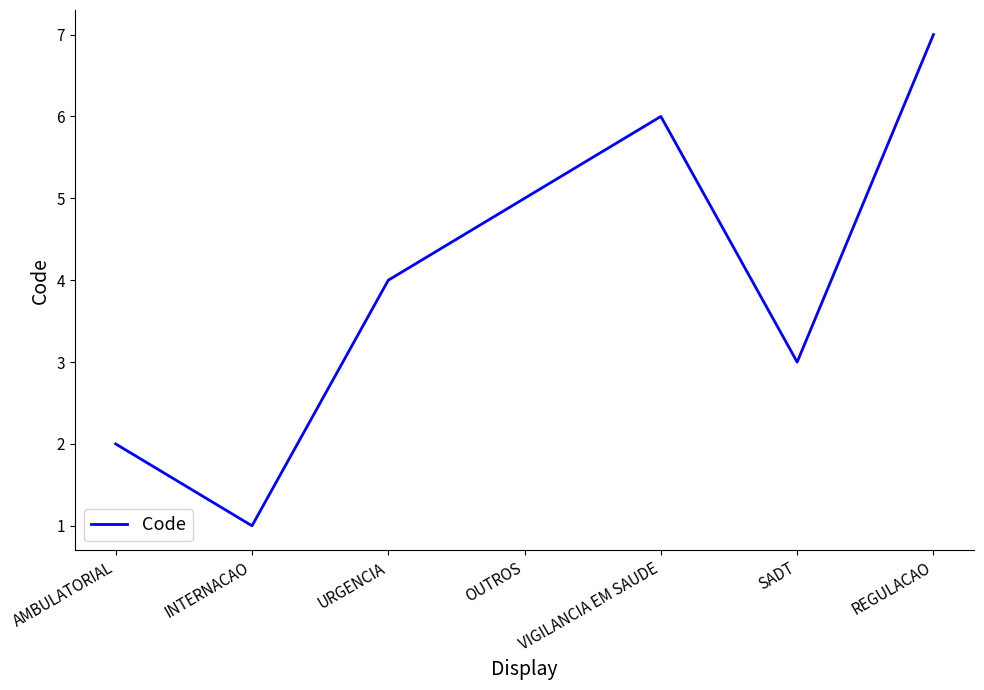

What is the difference between the values at SADT and INTERNACAO?

2